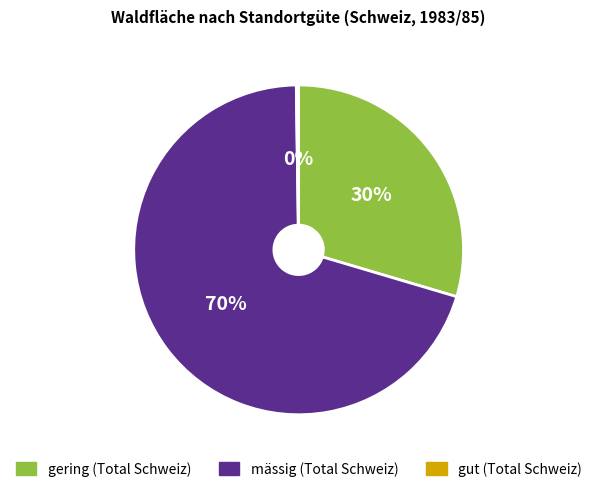

Which slice is the largest?

mässig (Total Schweiz)